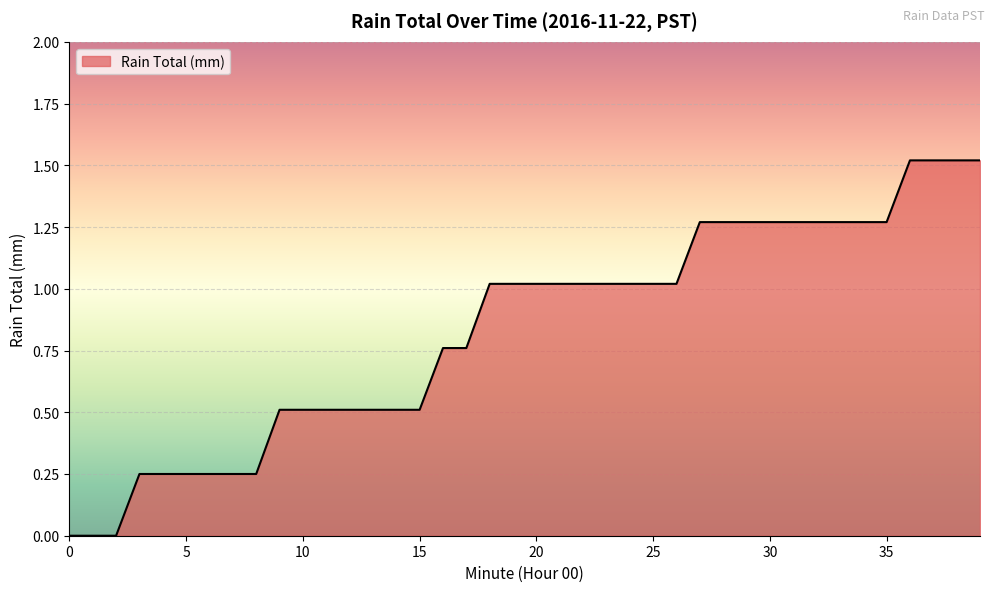

Does the chart display data point markers on the line(s)?

No